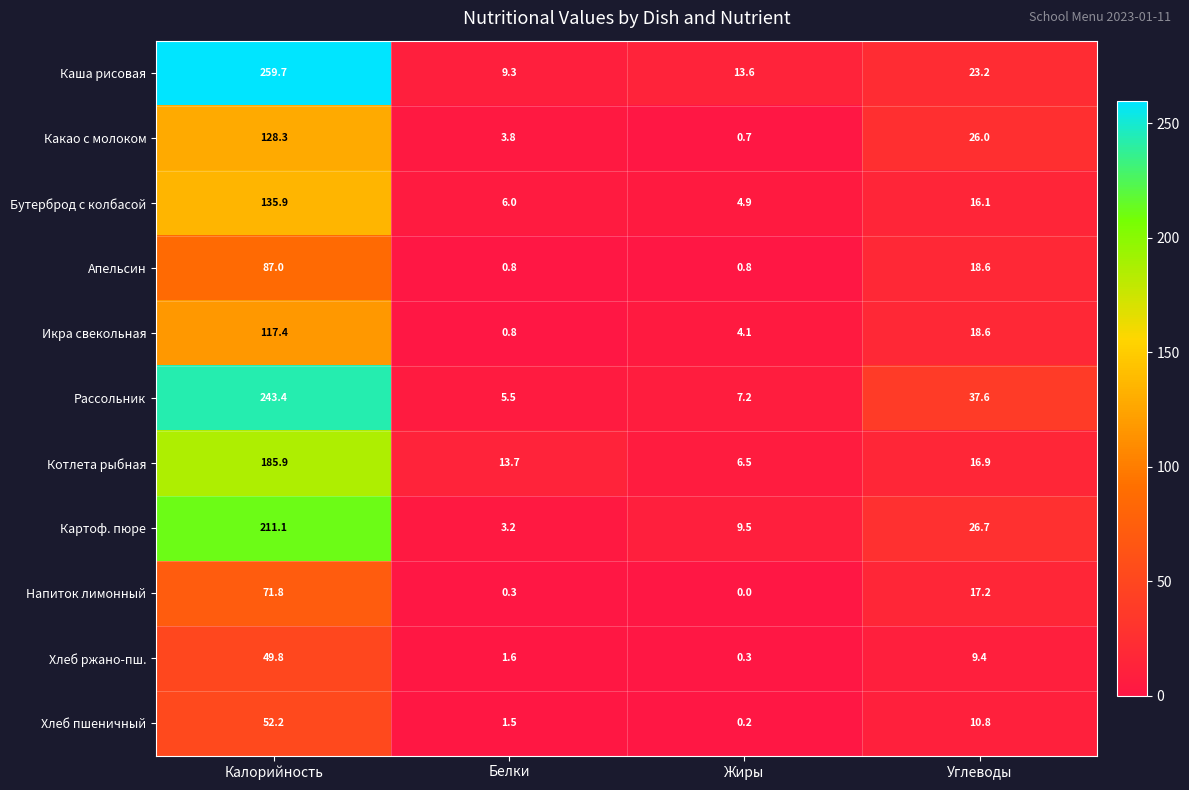

What is the difference between the Икра свекольная values at Белки and Жиры?

3.3